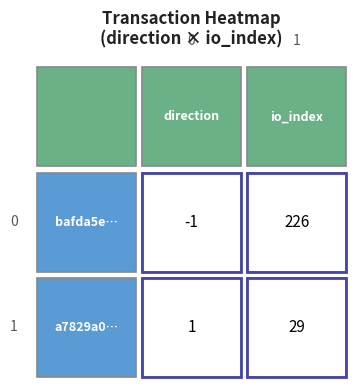

How many data points in bafda5e44f0d6a50969e79ae1b2f6799018932d are less than 226?

1